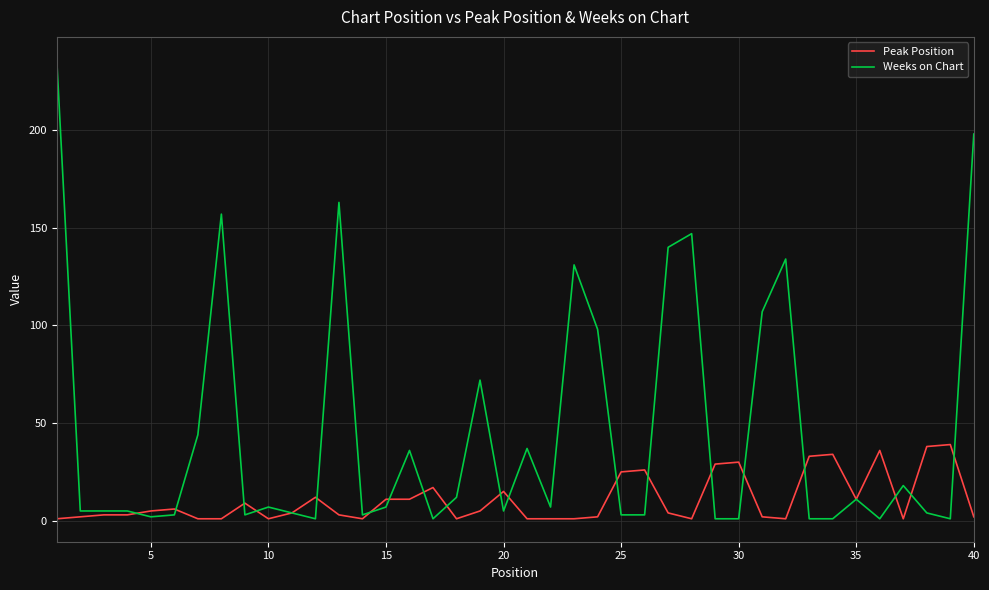

What is the difference between the maximum and minimum values in the Peak Position series?

38